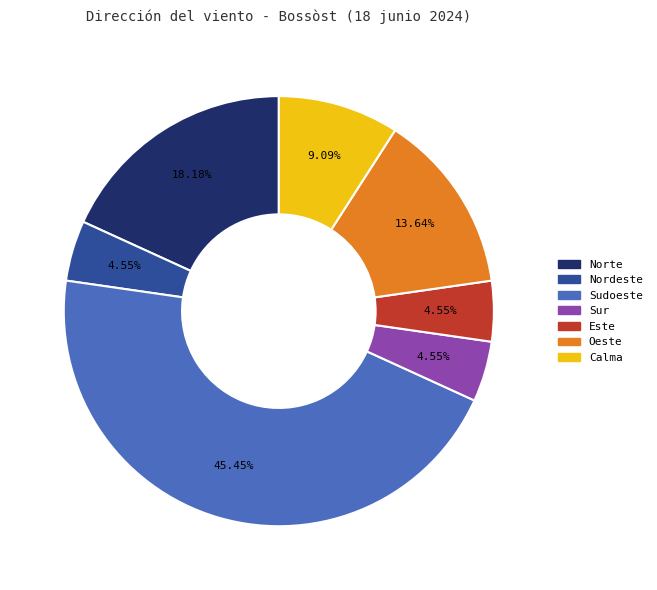

What percentage is NOT represented by Calma?

90.9%